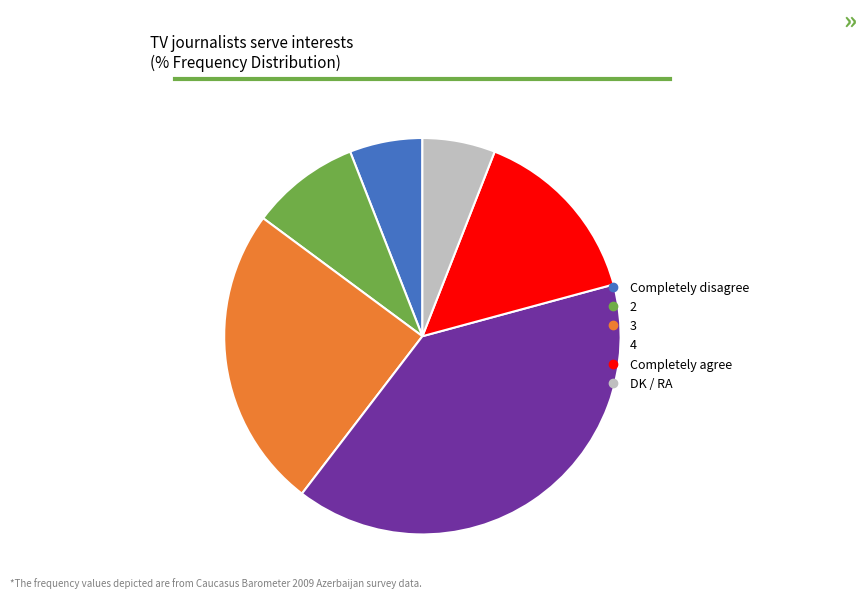

Is the sum of Completely agree and 4 greater than half?

Yes